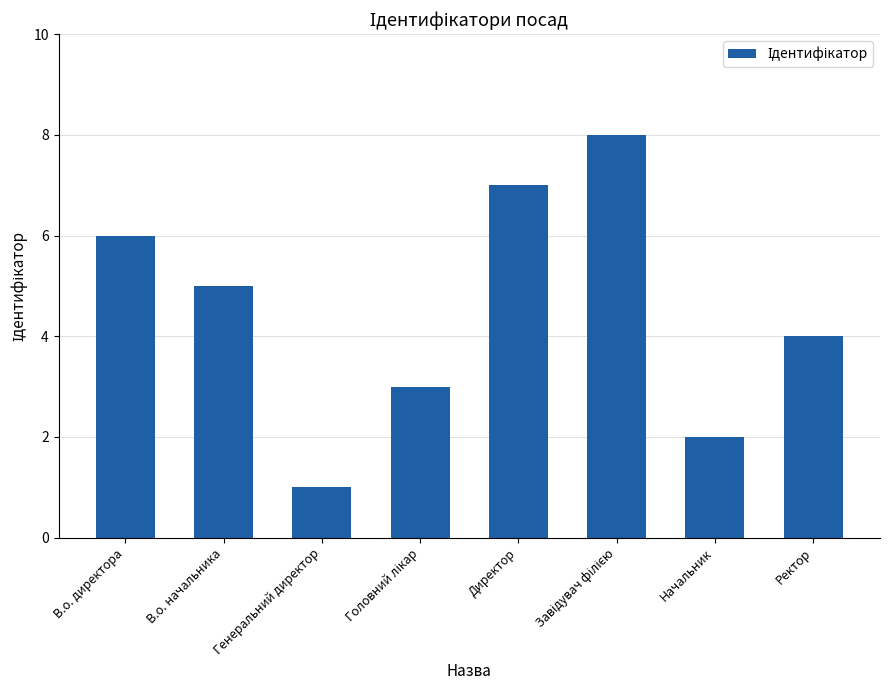

What is the difference between the maximum and minimum values?

7